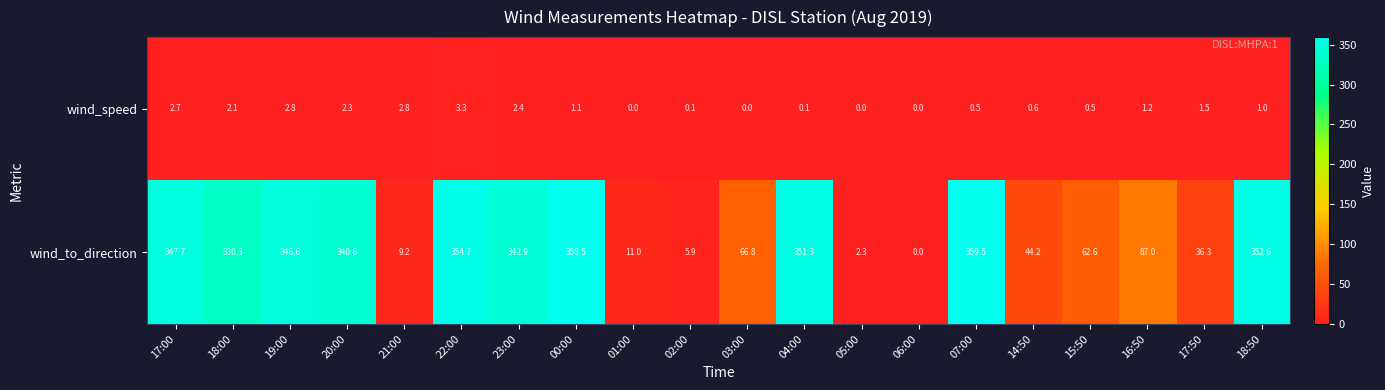

What is the greatest value displayed?

359.5